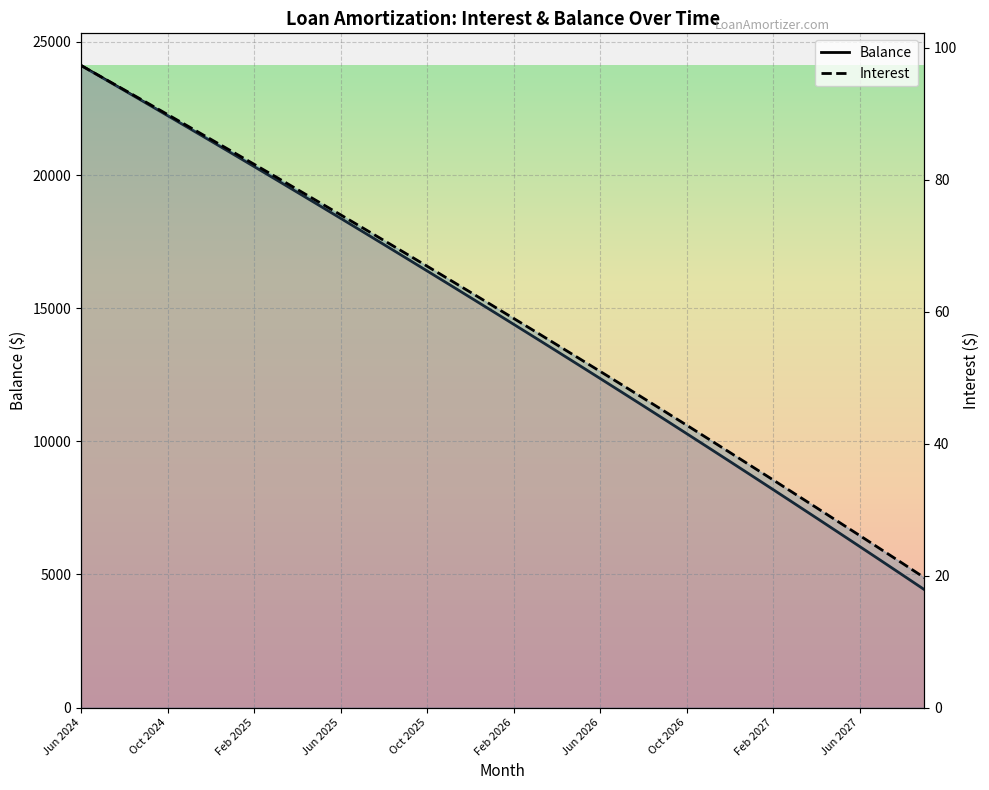

Which series changed the most between Oct 2025 and Jun 2027?

Balance